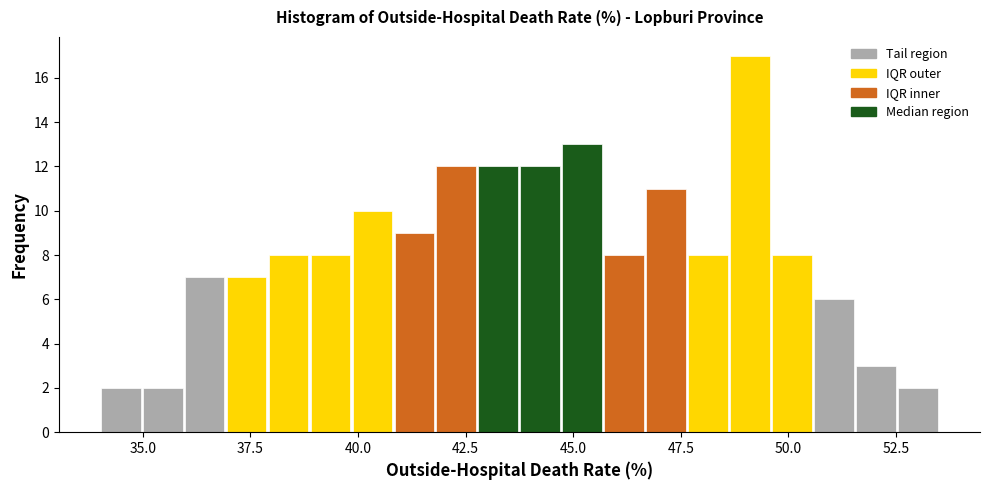

Around what value on the x-axis is the tallest bar? Give the approximate position of its centre, as read against the axis.

49.0